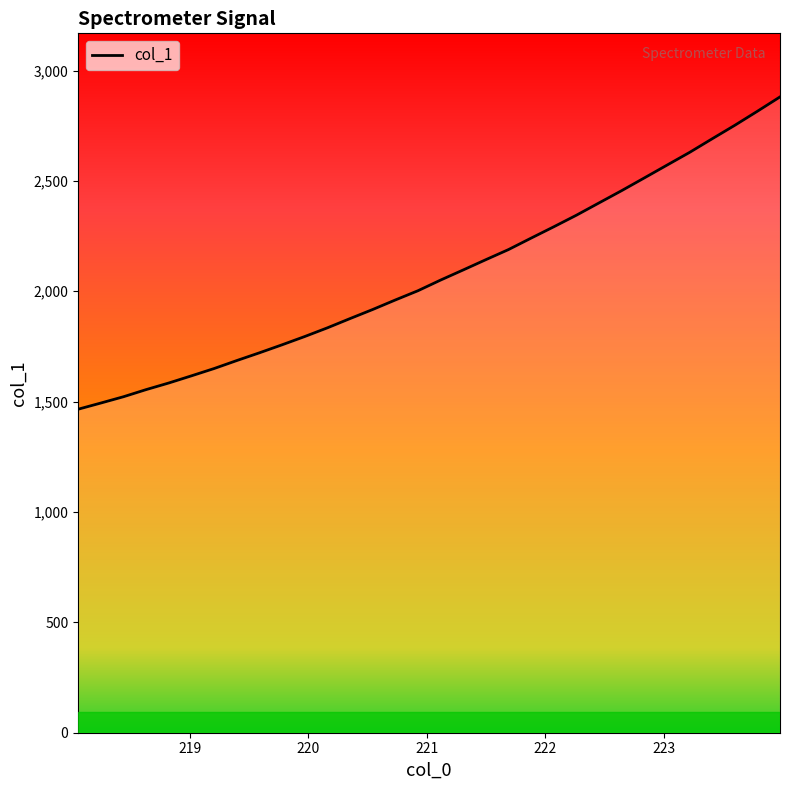

What is the minimum value shown in the chart?

1465.7